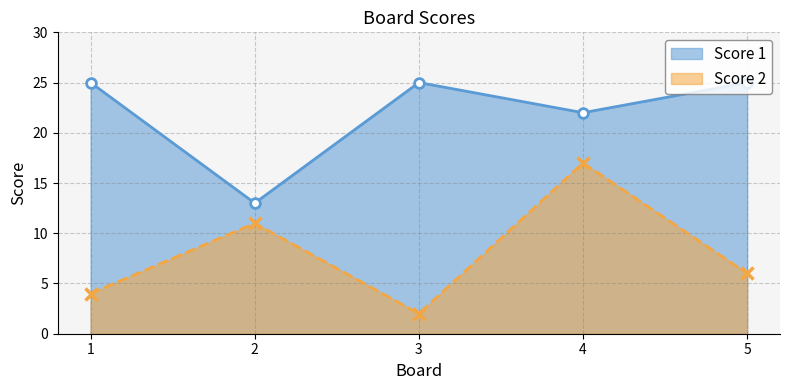

What are all the series names shown in the legend?

Score 1, Score 2